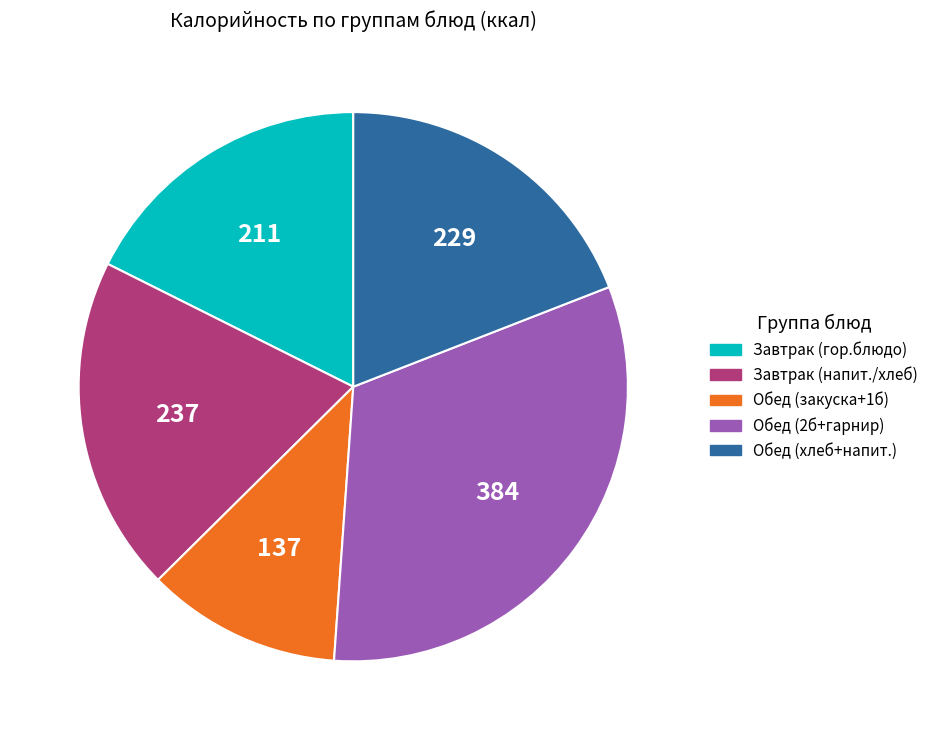

Count the number of slices in the pie.

5